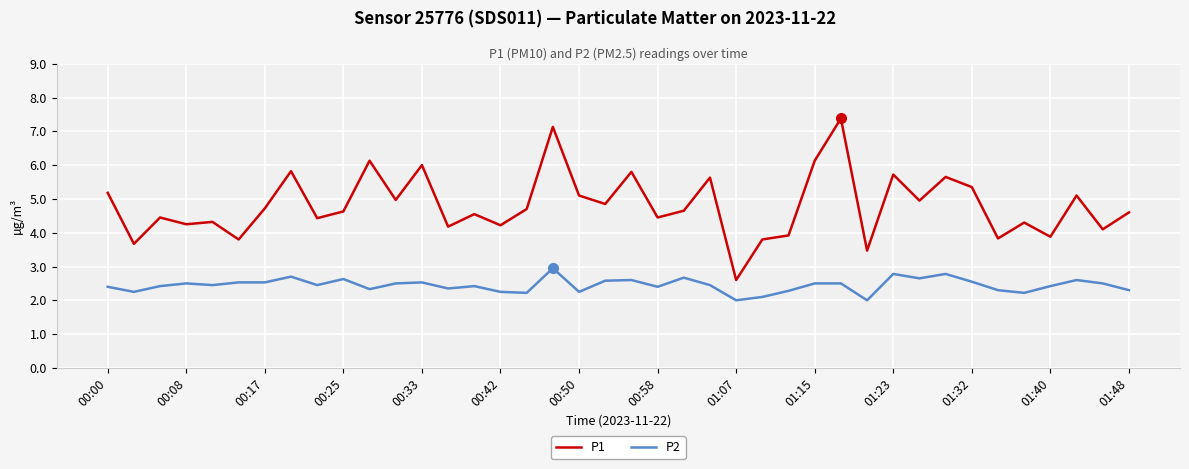

What are all the series names shown in the legend?

P1, P2